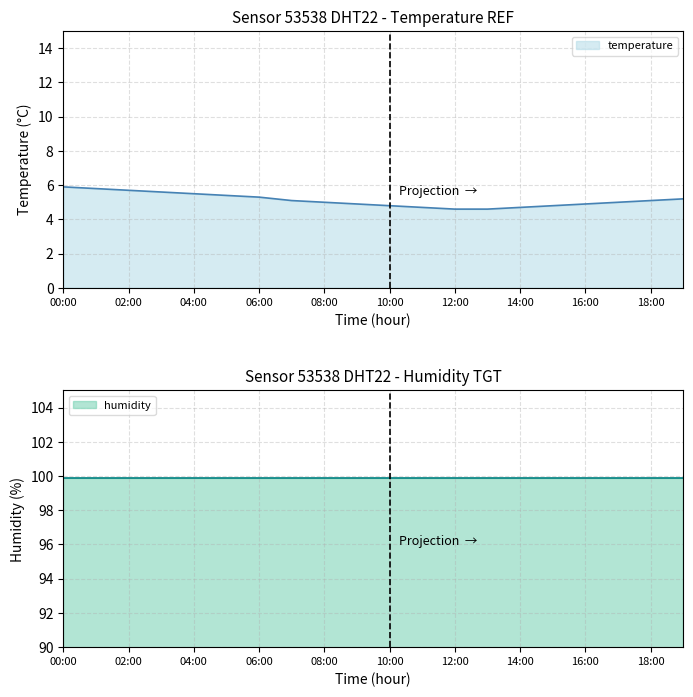

What is the label of the 6th point from the left?

05:00